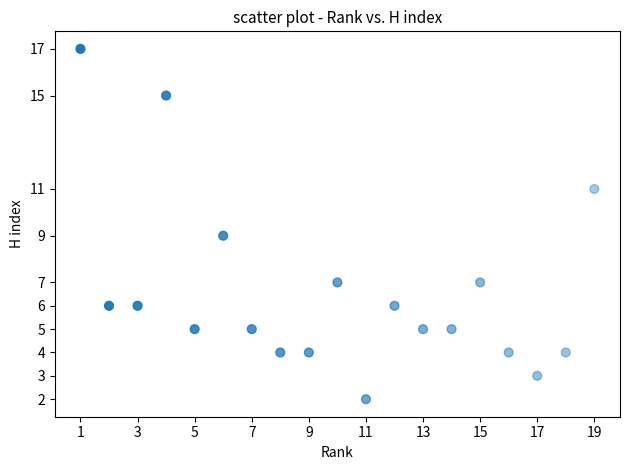

What is the range of X values (max minus min)?

18